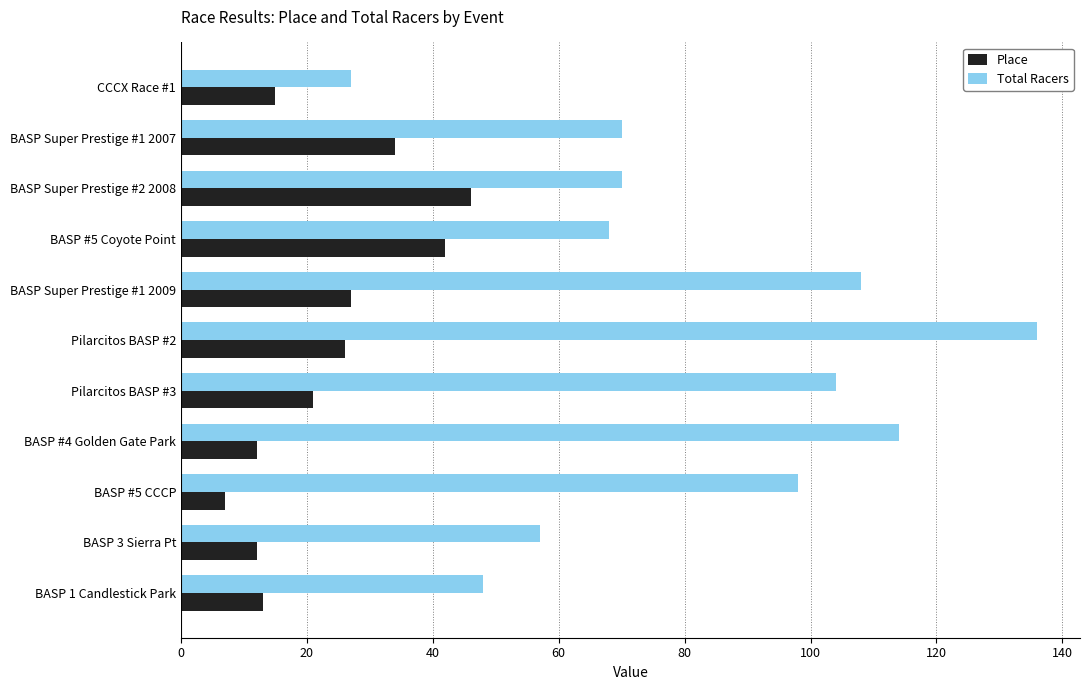

What is the average value of the Place series?

23